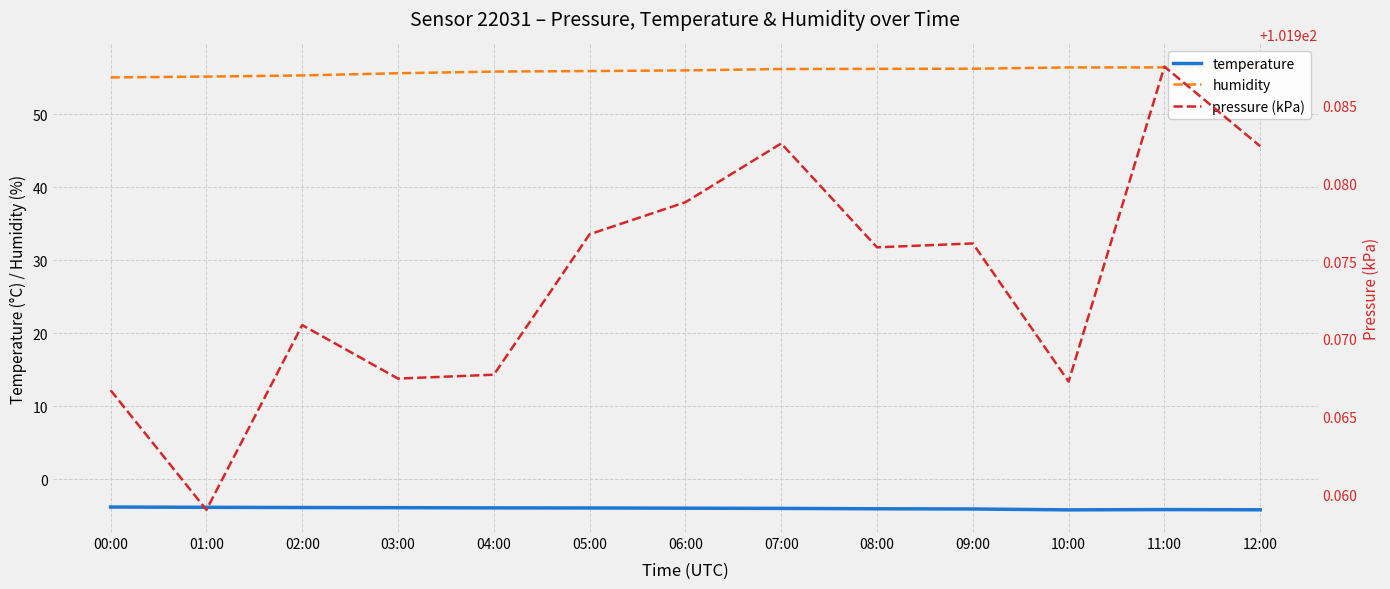

True or false: temperature has more than 2 points higher than both neighbors.

False